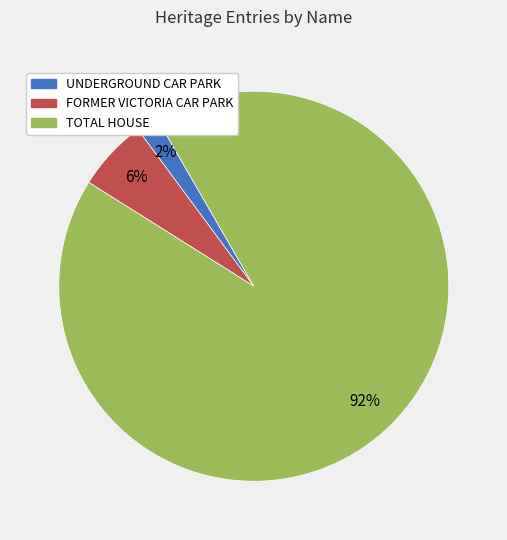

Do UNDERGROUND CAR PARK and TOTAL HOUSE together represent more than half of the pie?

Yes